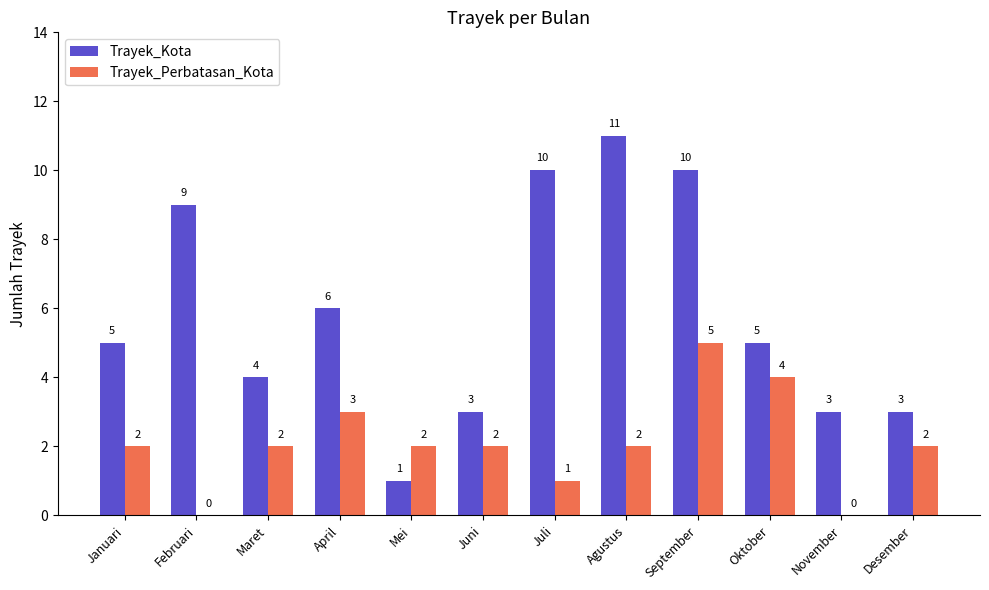

How many groups of bars are there?

12